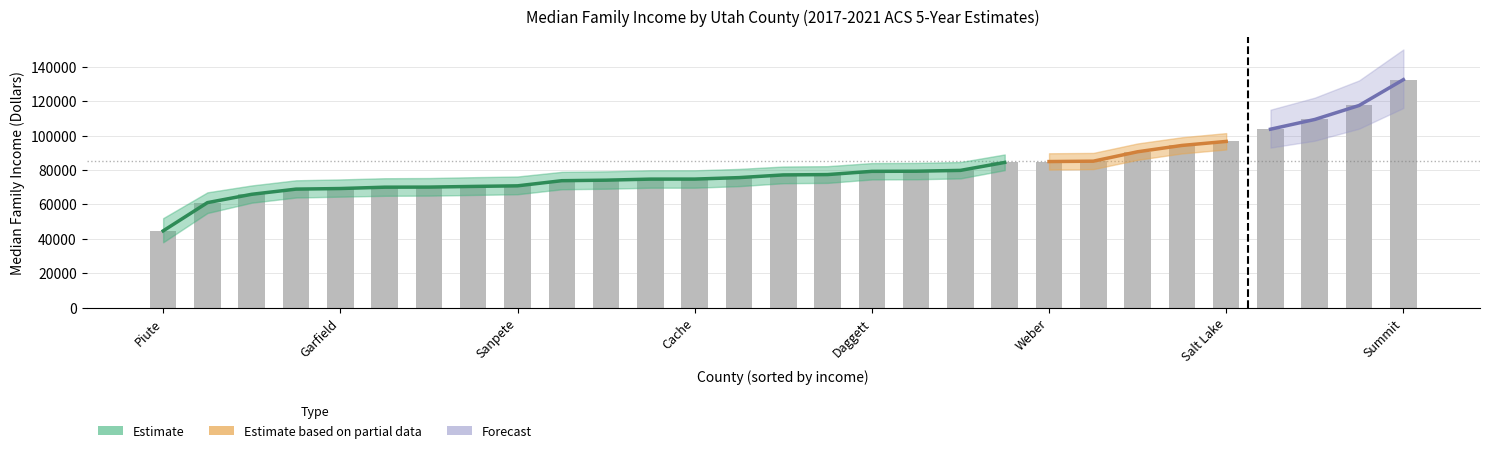

Where is the data nearest to the value 64508?

Carbon County